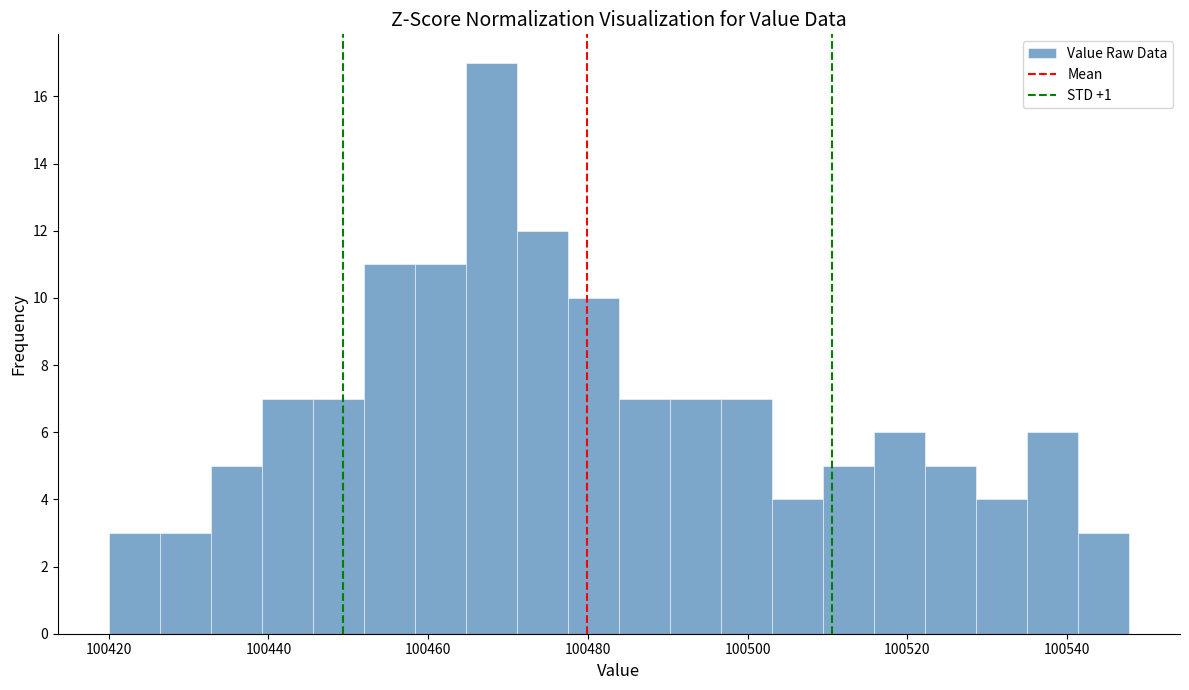

Read against the x-axis, roughly where is the centre of the tallest bar?

100468